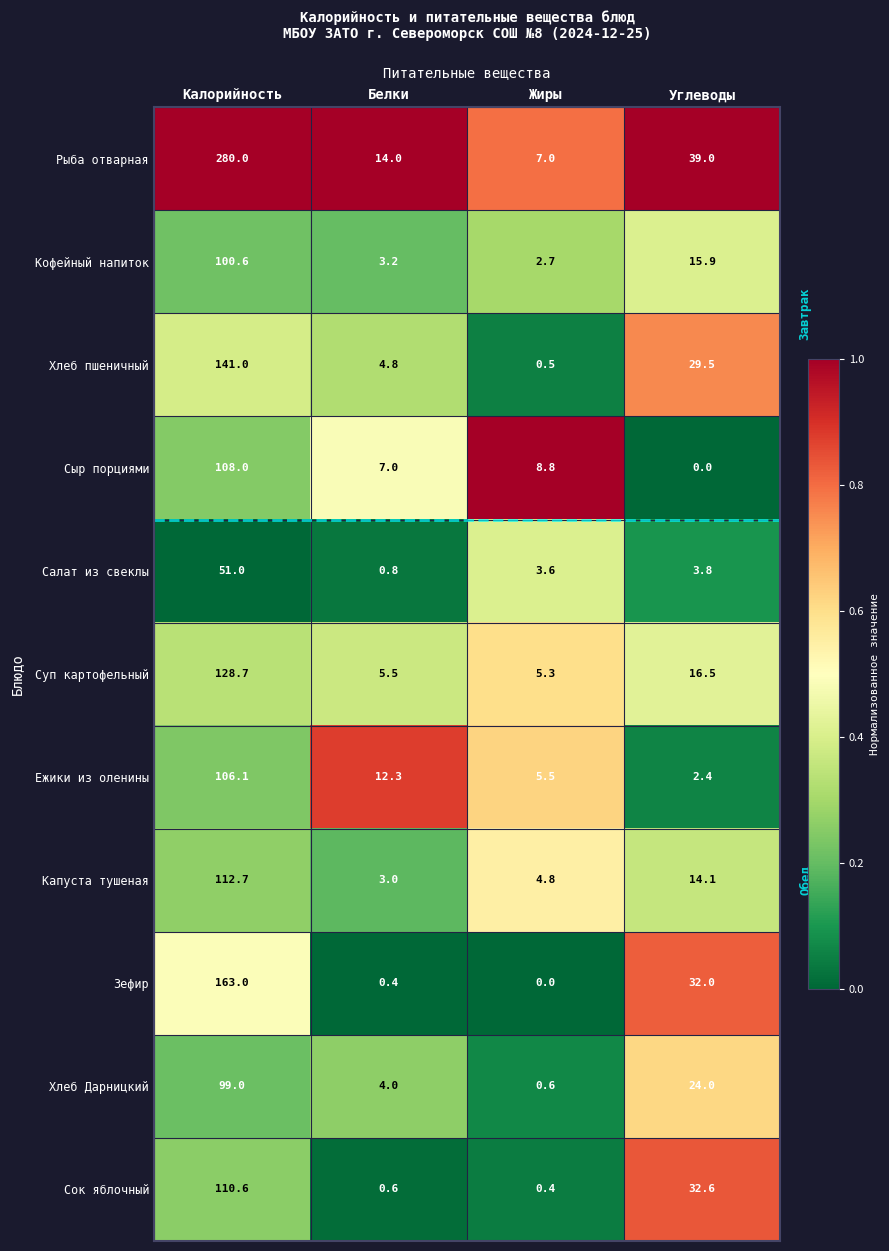

Count the number of categories in the chart.

4